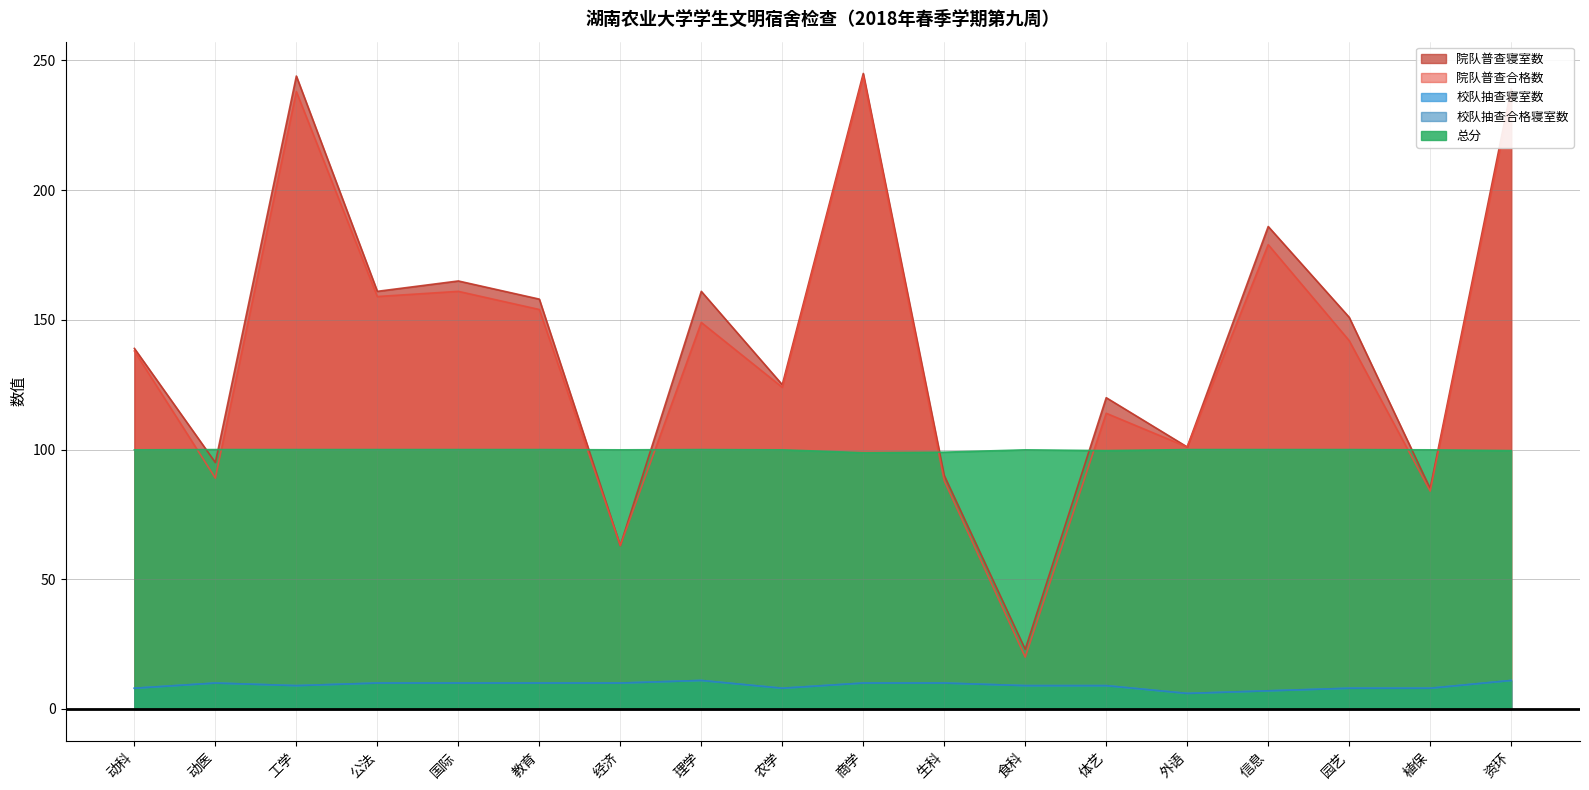

Is it true that 总分 equals 100.0 at 信息?

True